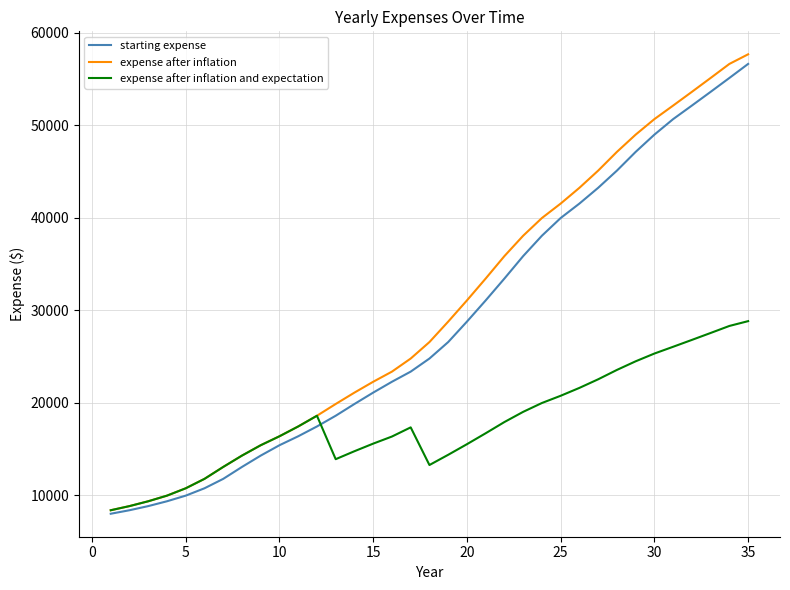

Which series has the widest spread of values?

expense after inflation